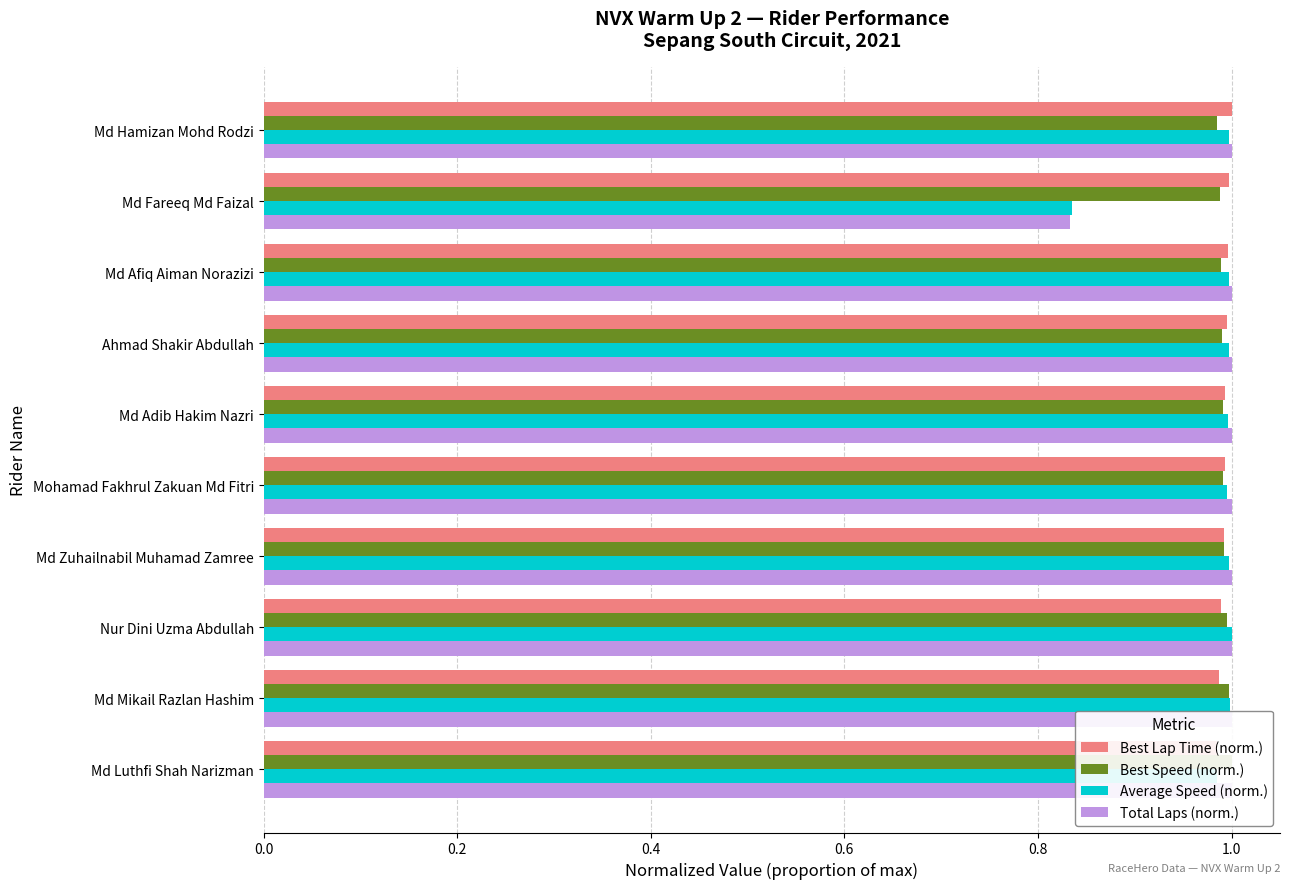

How many groups of bars are there?

10